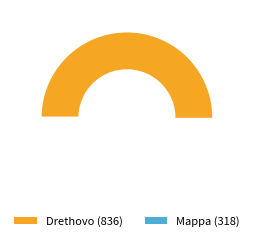

What is the ratio of the value at Drethovo to the value at Mappa?

2.6